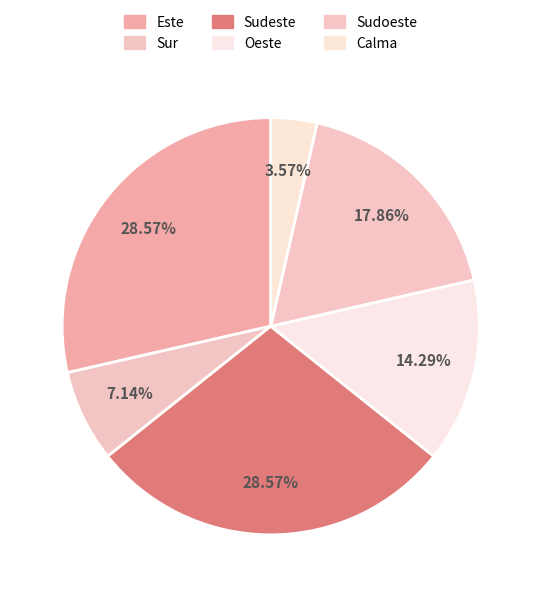

Is the sum of Sudoeste and Sudeste greater than half?

No